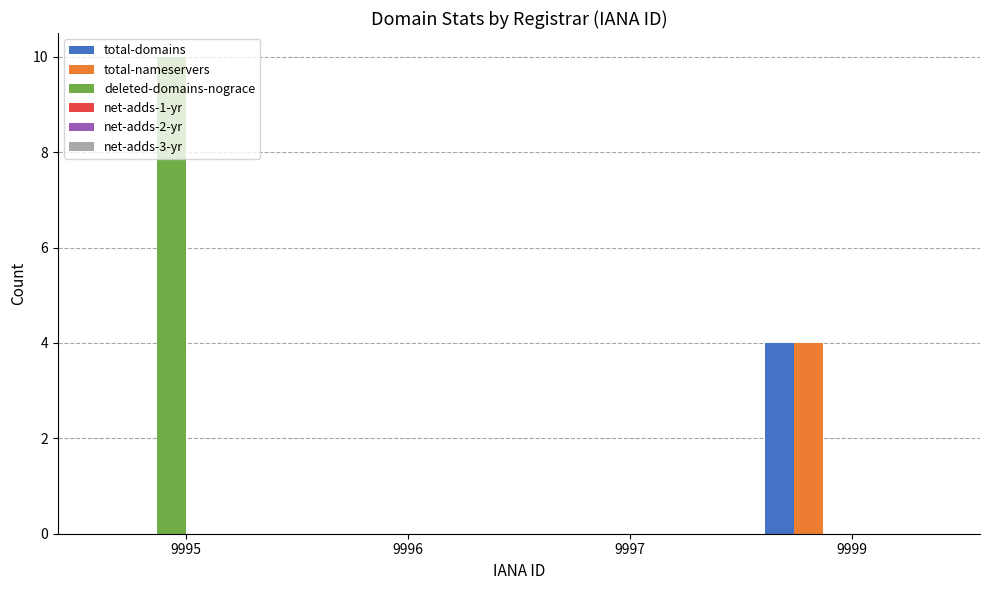

Which series changed the most between 9995 and 9997?

deleted-domains-nograce